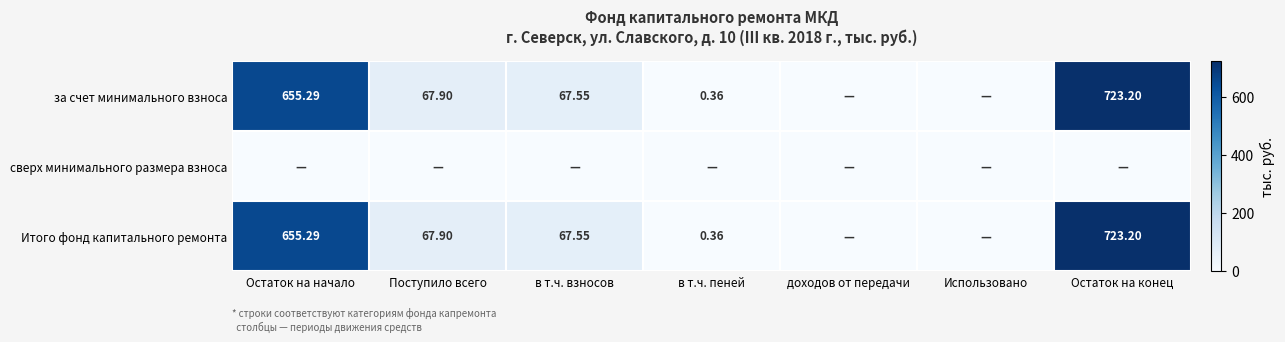

True or false: за счет минимального взноса has a value of 655.3 at Остаток на начало.

True